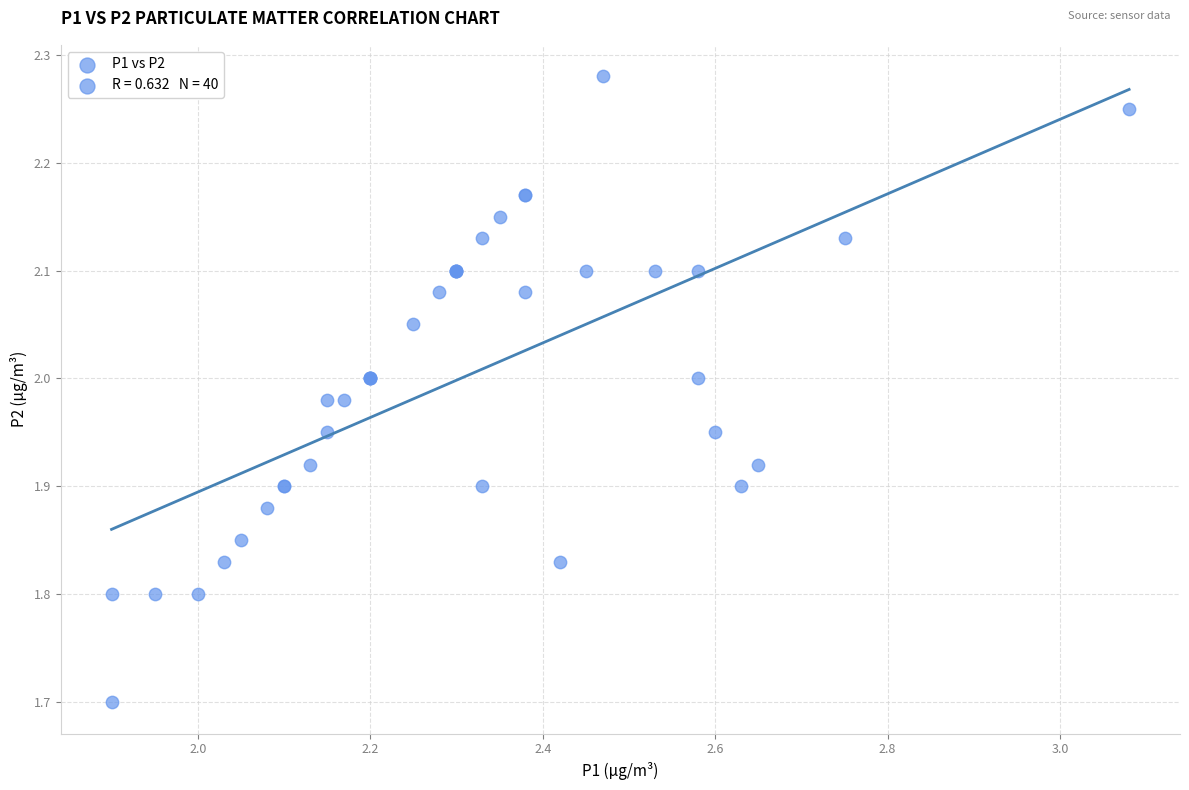

What Y value in the scatter plot is closest to 1?

1.7